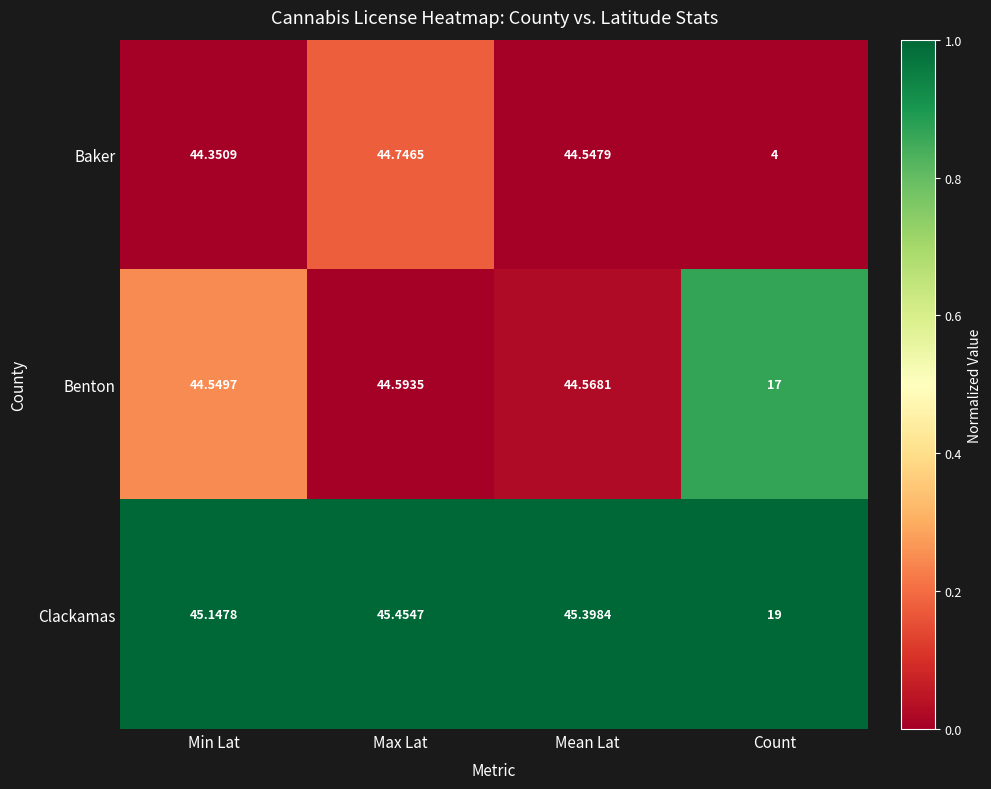

At Count, list the series in order from largest to smallest.

Clackamas, Benton, Baker